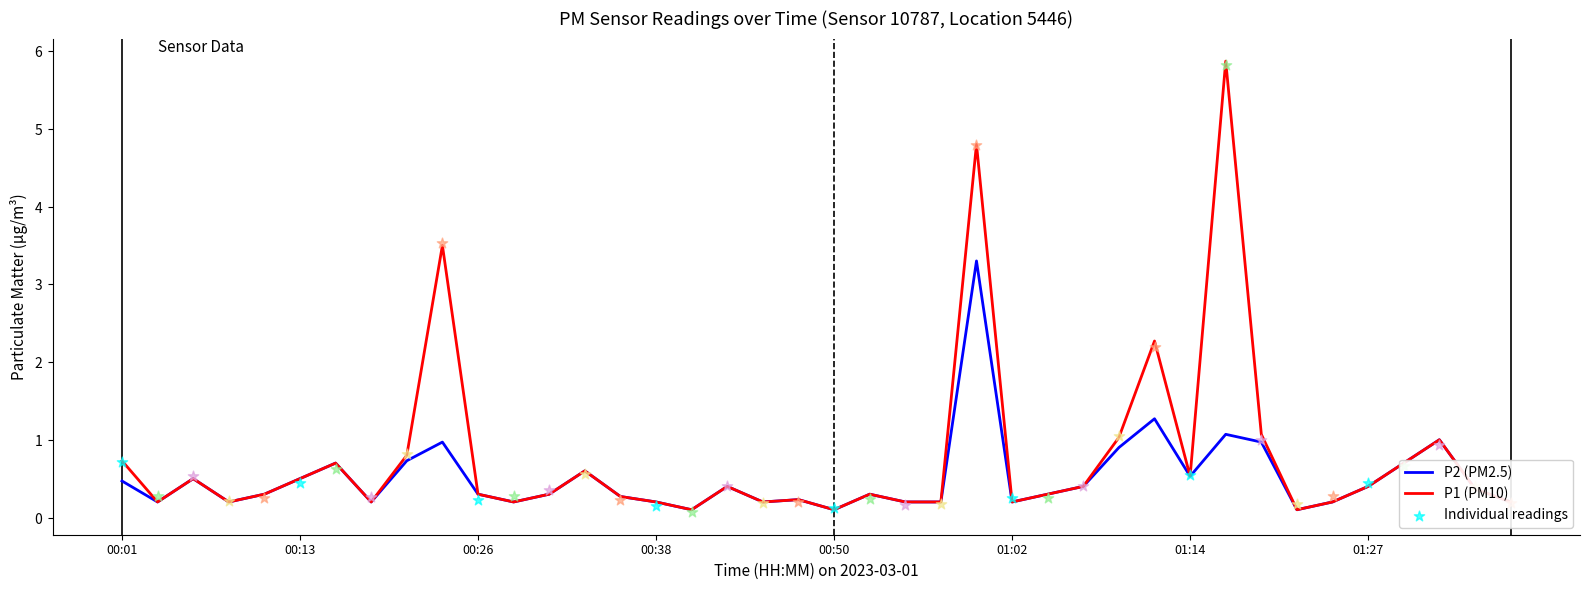

Which series has the widest spread of Y values?

P1 (PM10)